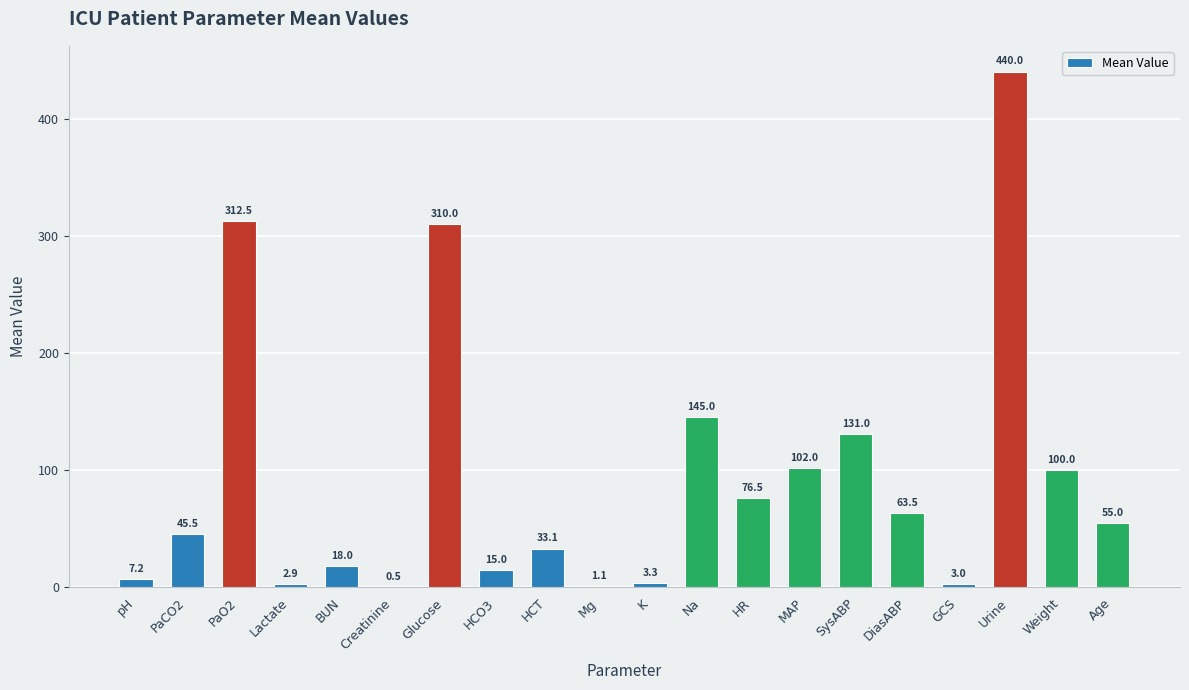

Which label corresponds to the largest value in the chart?

Urine